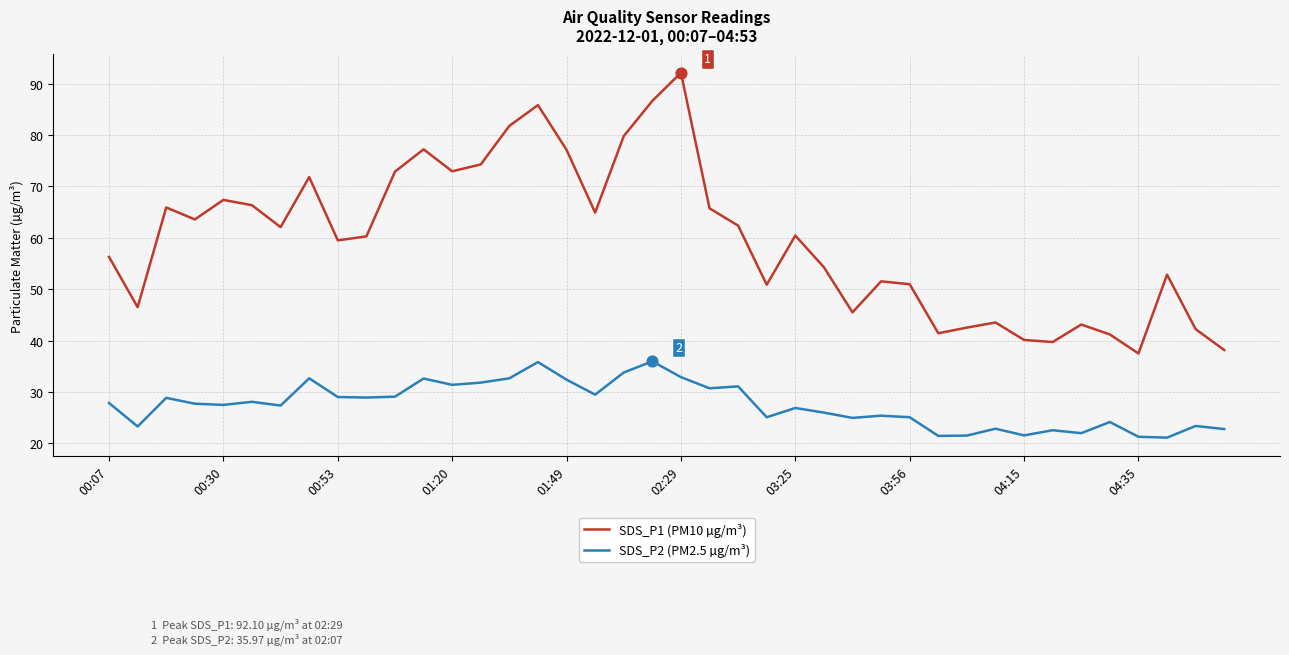

Which series has the largest total across all categories?

SDS_P1 (PM10 µg/m³)